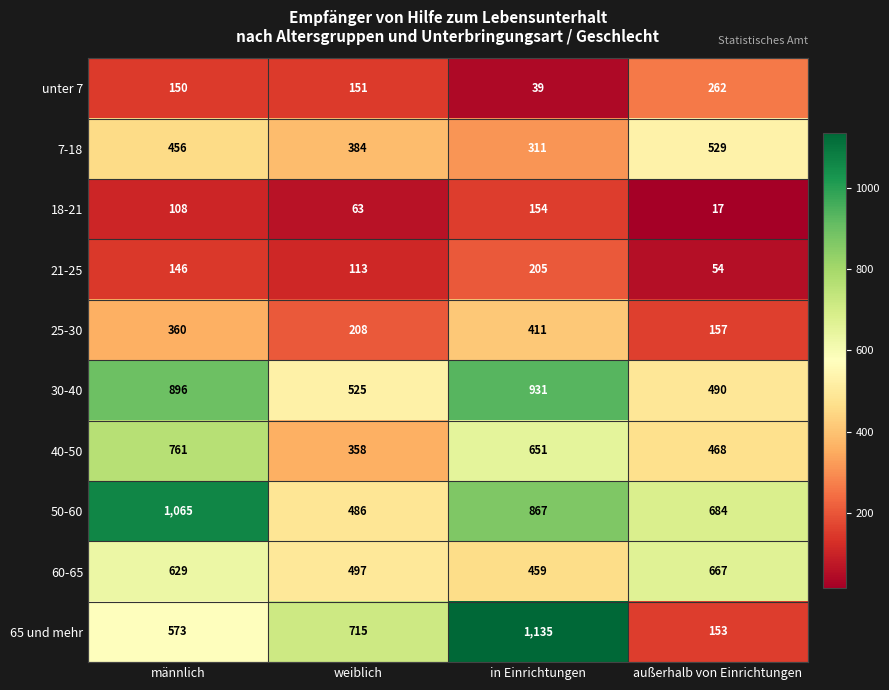

How many 65 und mehr values are between 573 and 1135?

3